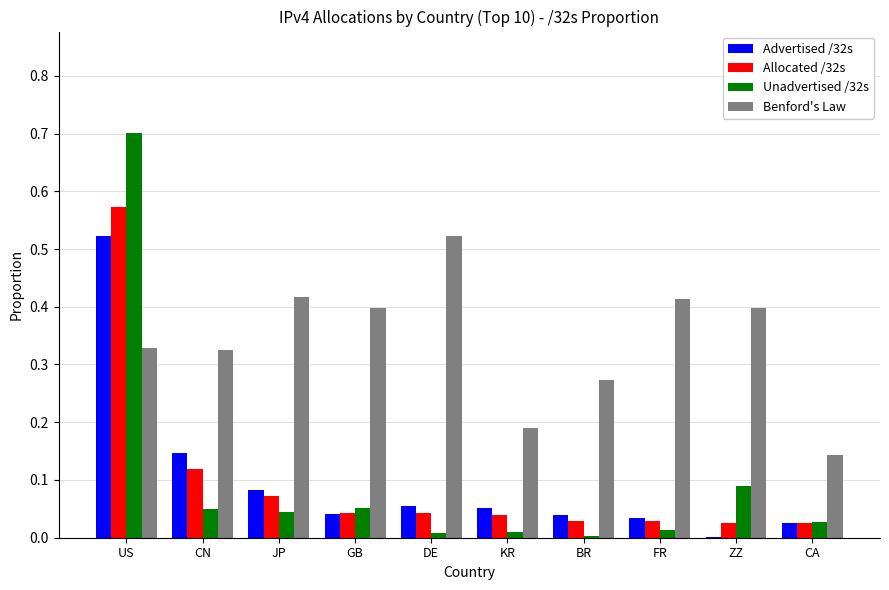

What is the sum of all Allocated /32s values?

1.0